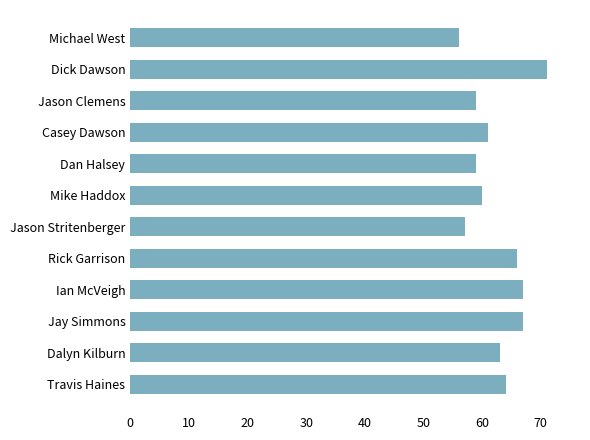

Read the value at Rick Garrison.

66